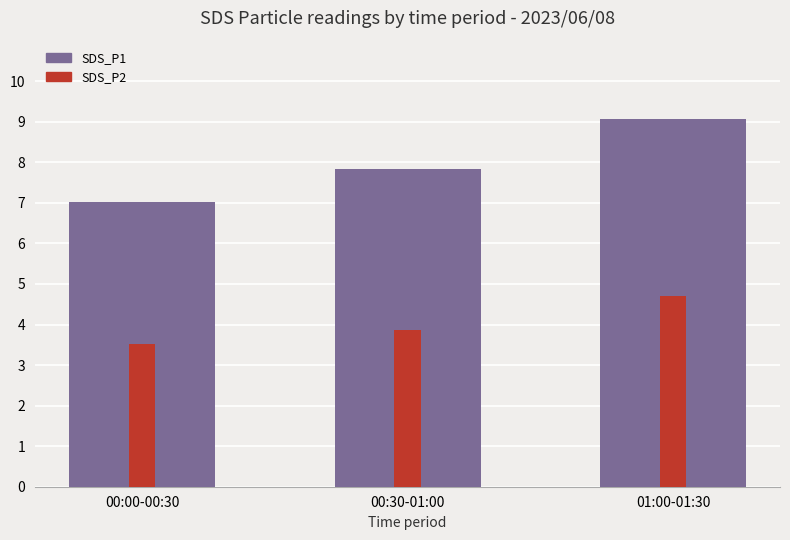

How many bars are there in each group?

2